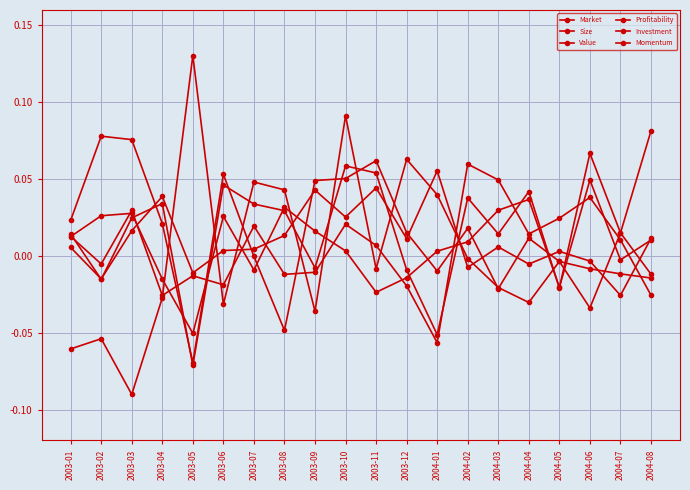

How many positive values does the Profitability series have?

11